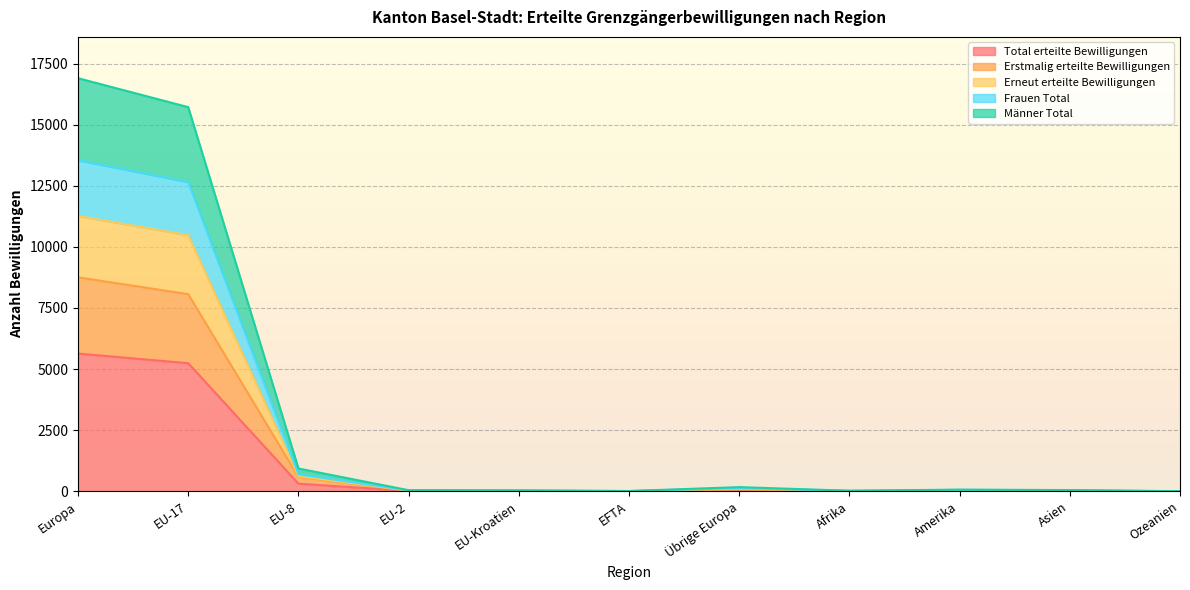

True or false: Erneut erteilte Bewilligungen and Männer Total cross at least once.

False